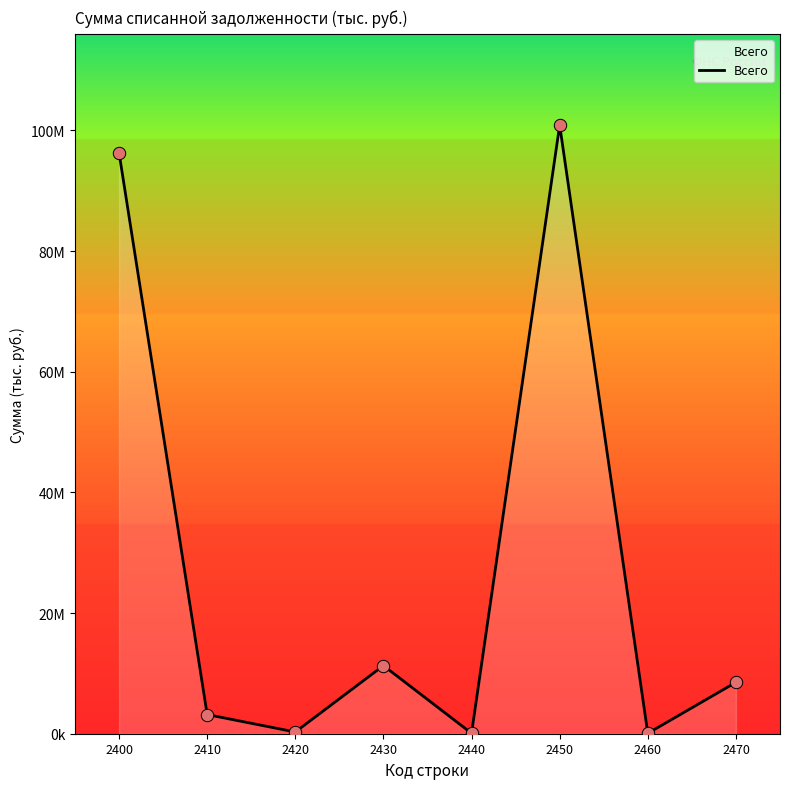

Is this an area chart (filled region under the line)?

Yes